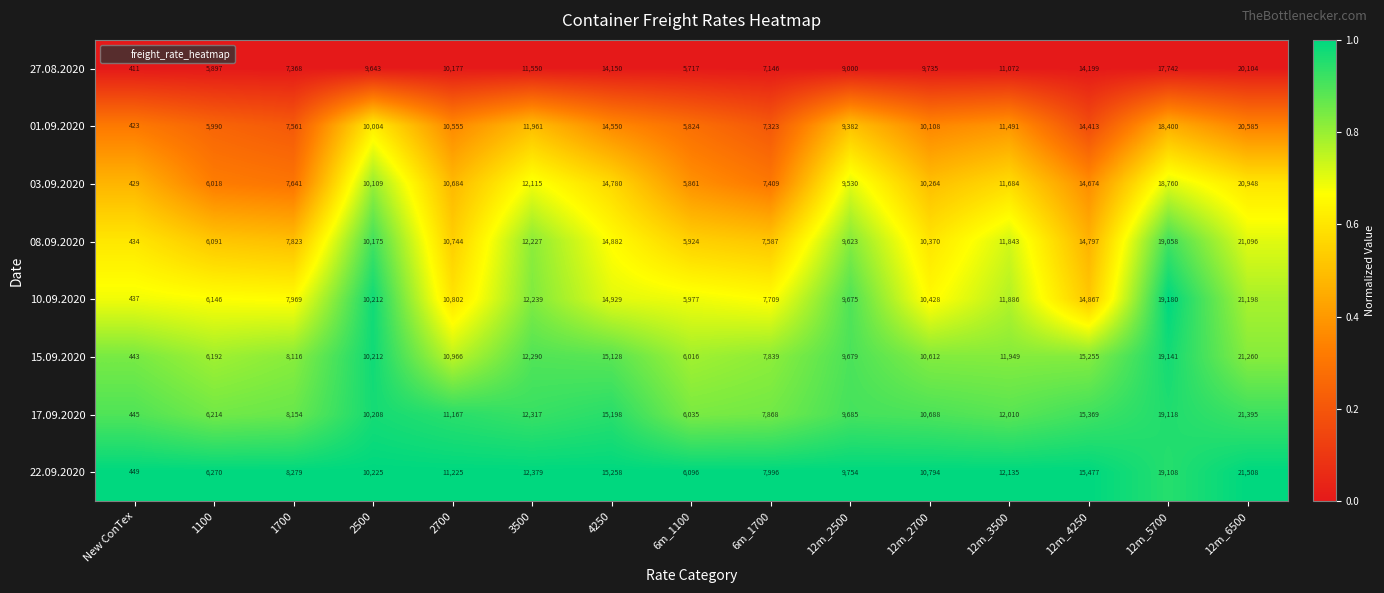

What is the difference between the highest and lowest values at 6m_1100?

379